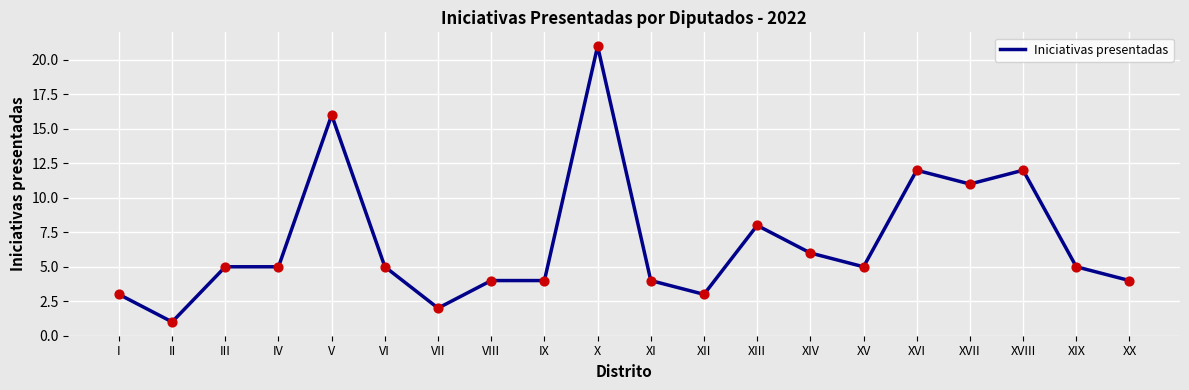

Which has a higher value, XIII or VIII?

XIII